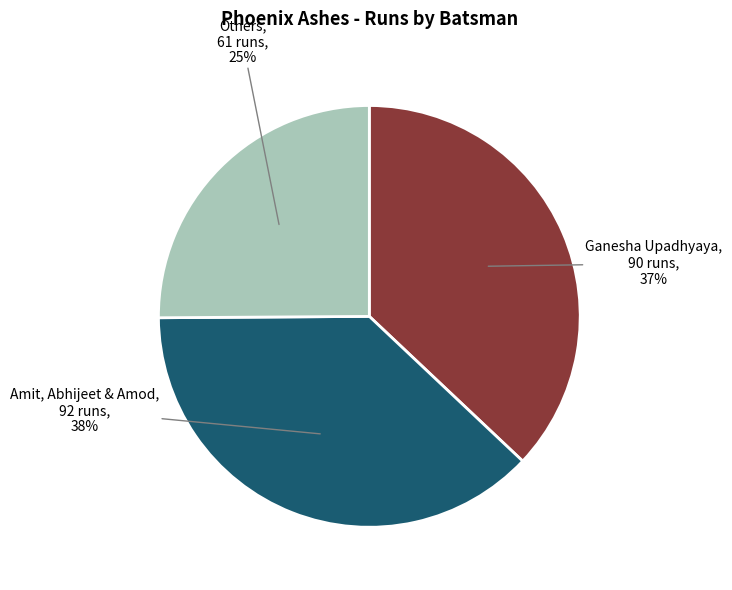

To the nearest percent, what is the difference between the Ganesha Upadhyaya and Amit, Abhijeet & Amod slice percentages?

1%